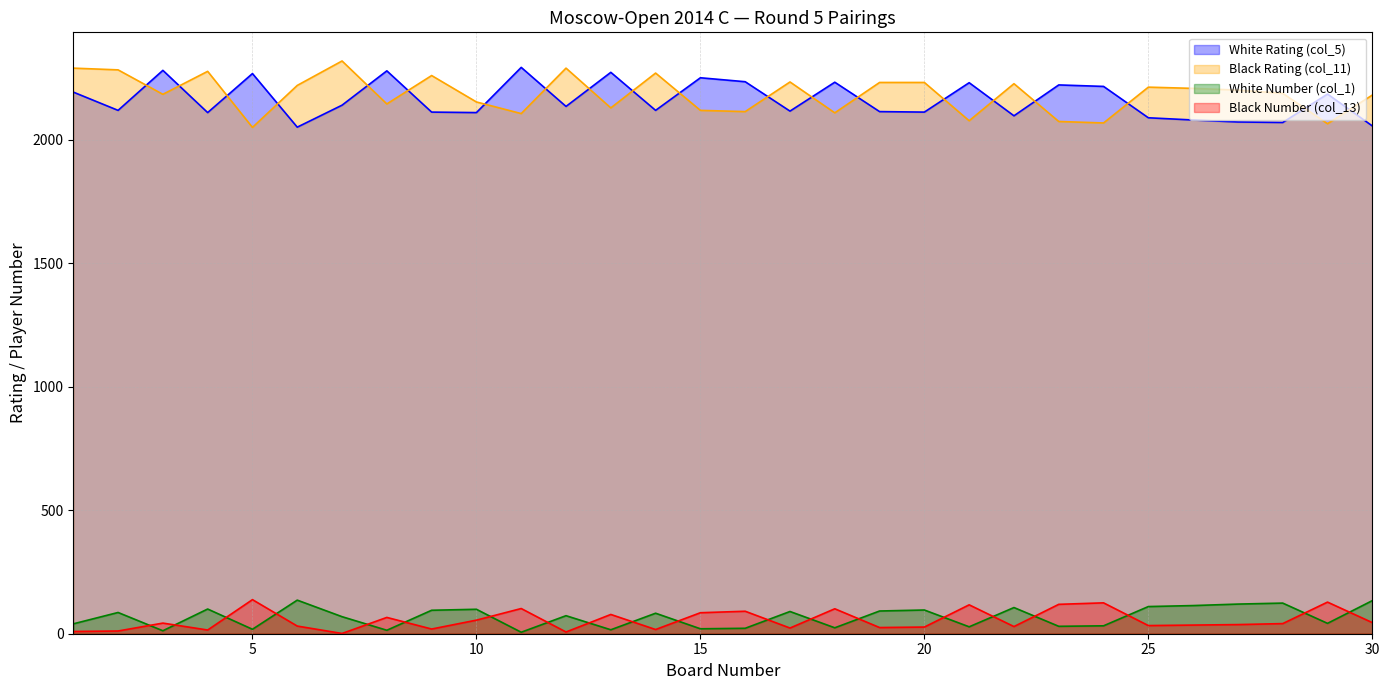

What is the difference between the maximum and minimum values in the Black Number (col_13) series?

137